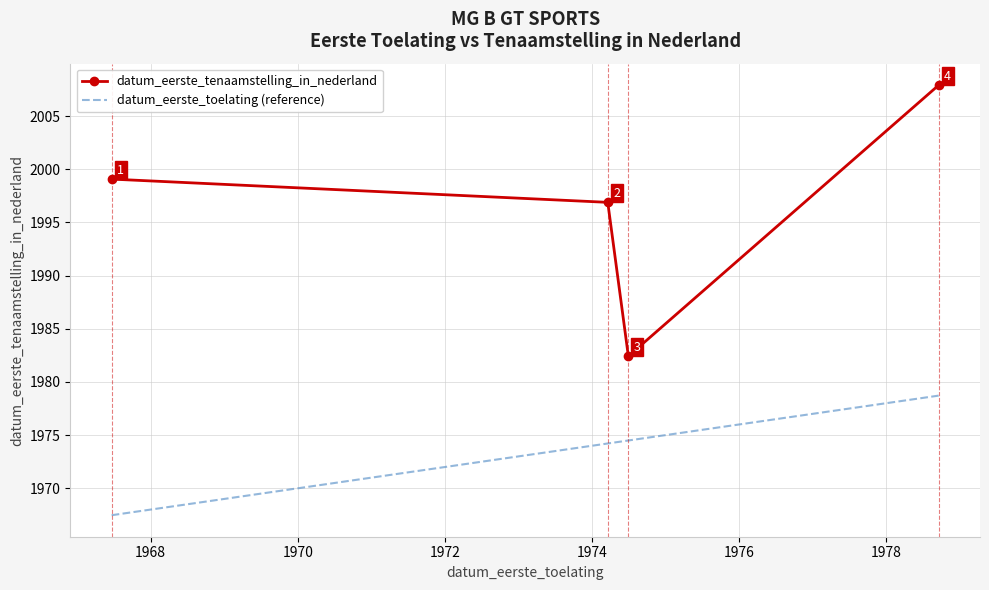

True or false: datum_eerste_toelating (reference) has more than 2 points higher than both neighbors.

False